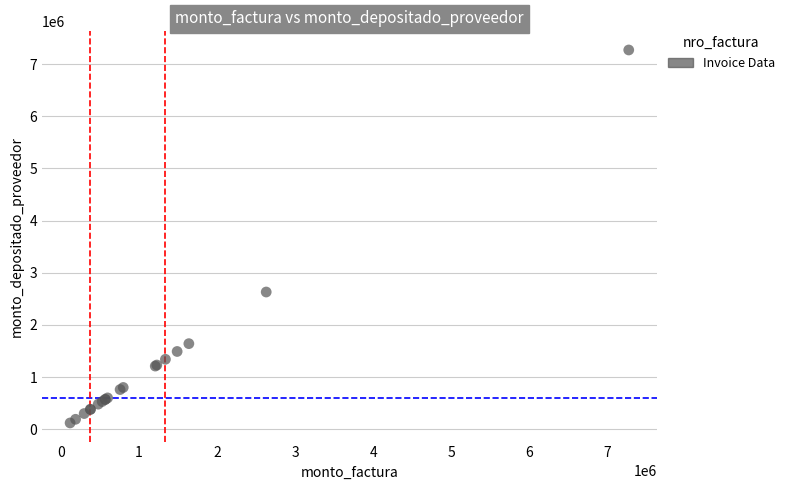

What Y value in the scatter plot is closest to 3695000?

2630000